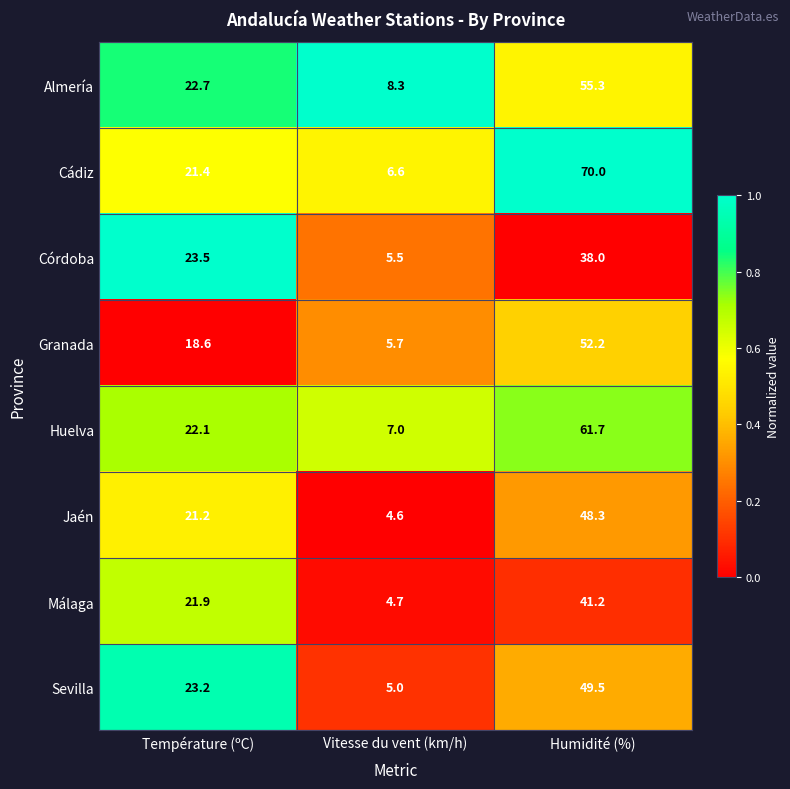

The Málaga series shows 21.9 at Température (ºC). True or false?

True